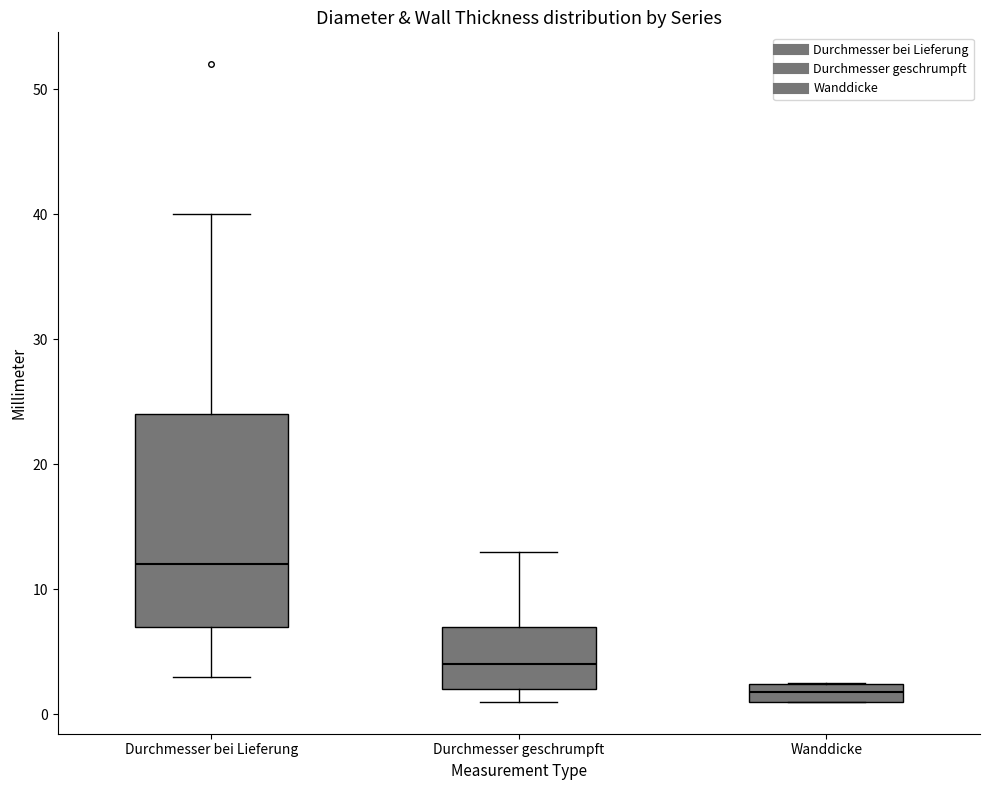

Which box is the tallest, from its lower edge to its upper edge?

Durchmesser bei Lieferung